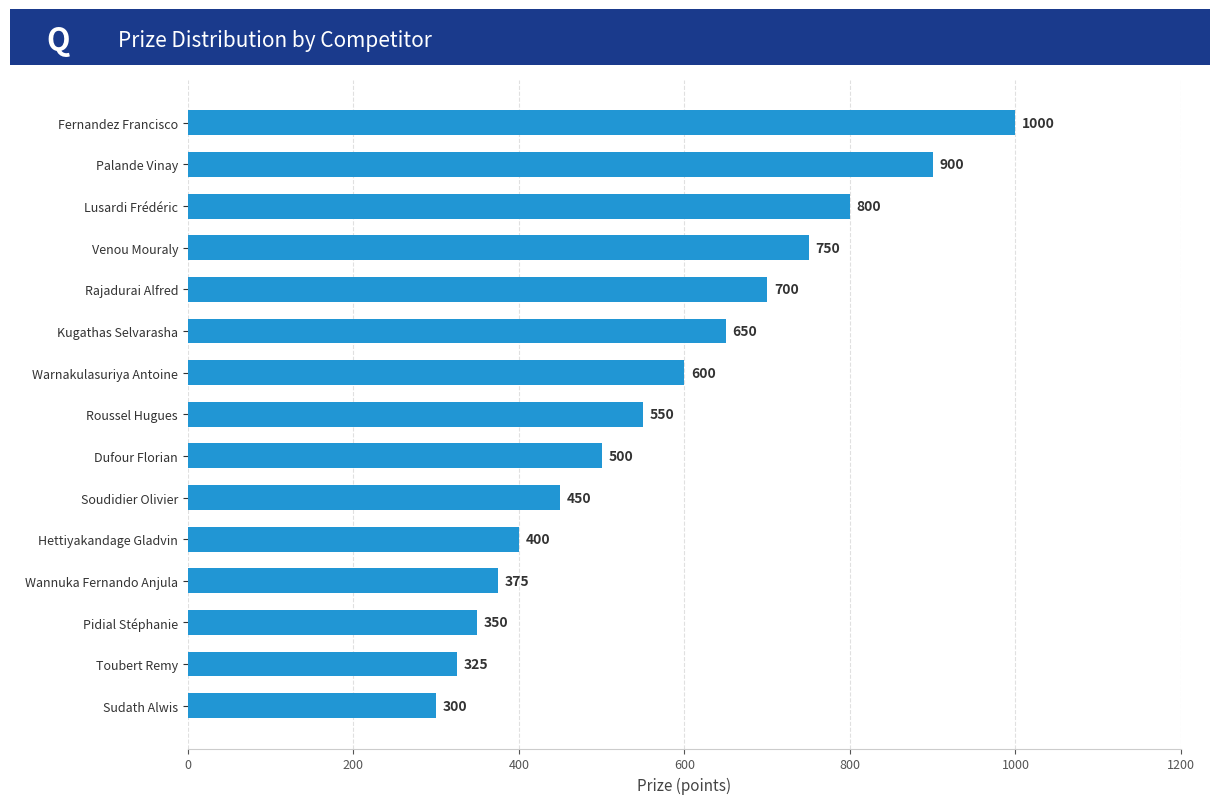

Which has a higher value, Toubert Remy or Hettiyakandage Gladvin?

Hettiyakandage Gladvin